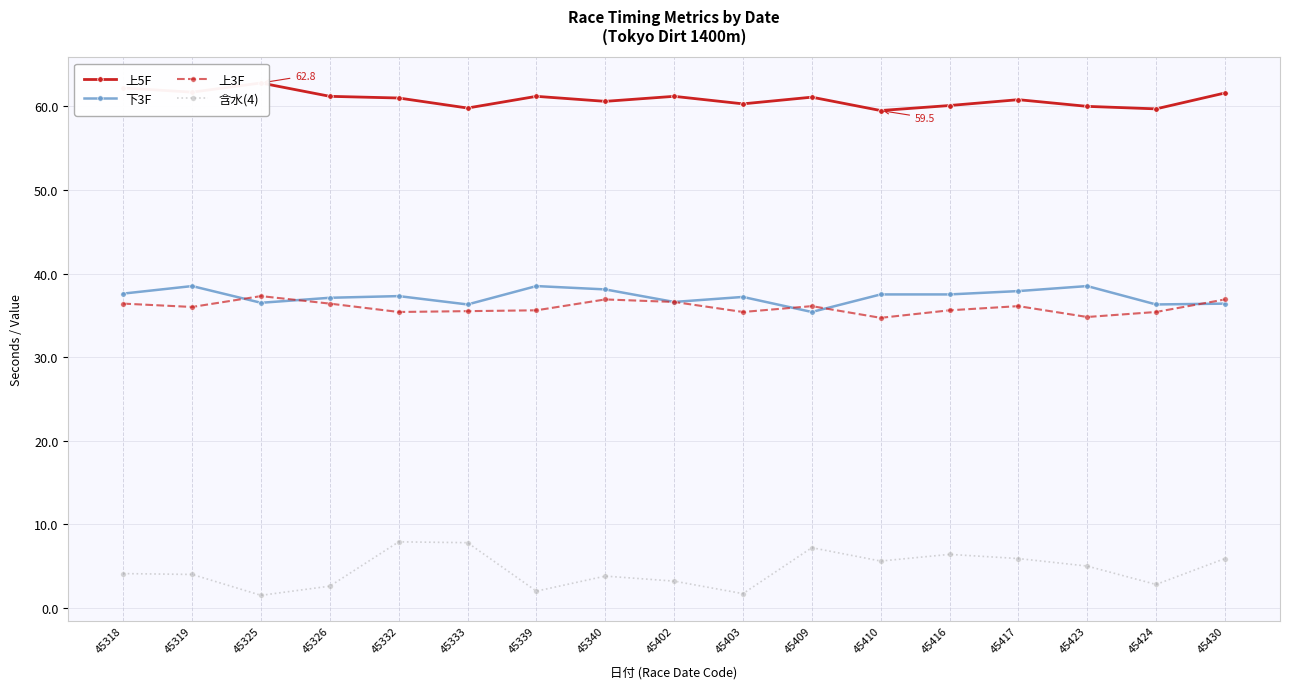

In 上3F, how many points are higher than both neighbors (excluding endpoints)?

4